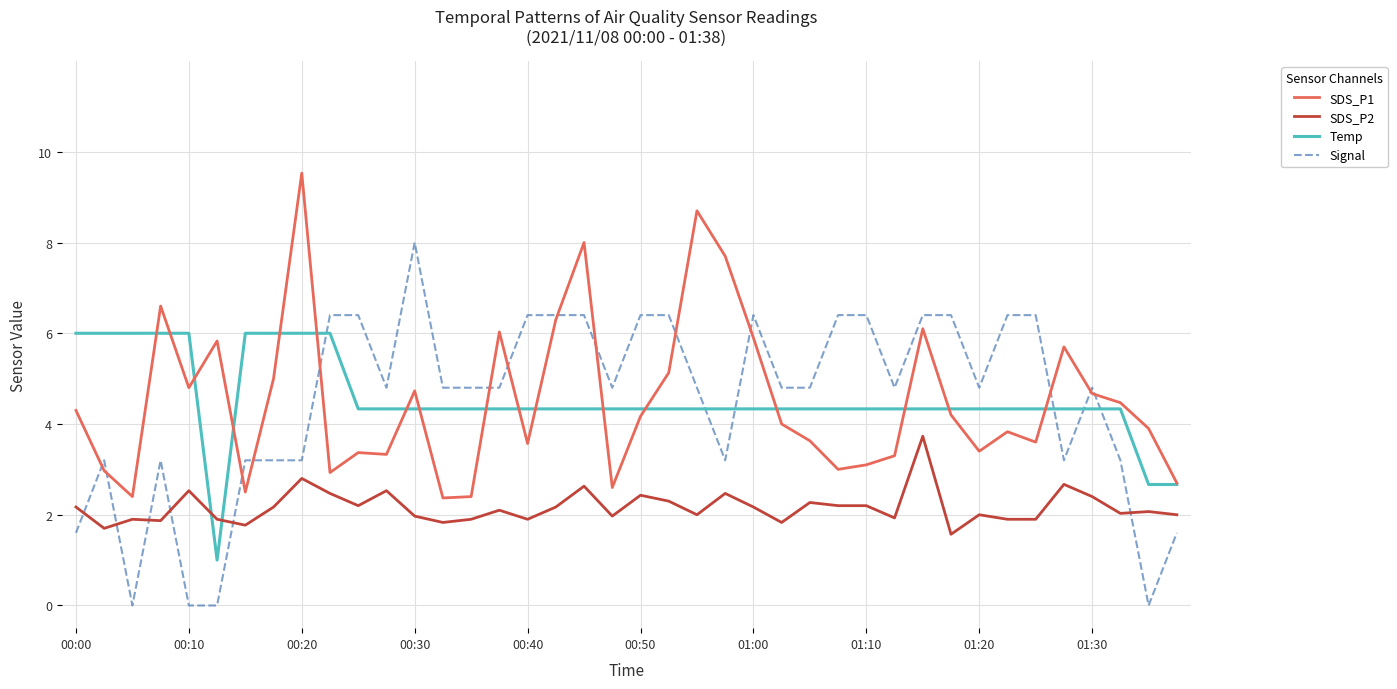

Which series has the widest spread of values?

Signal